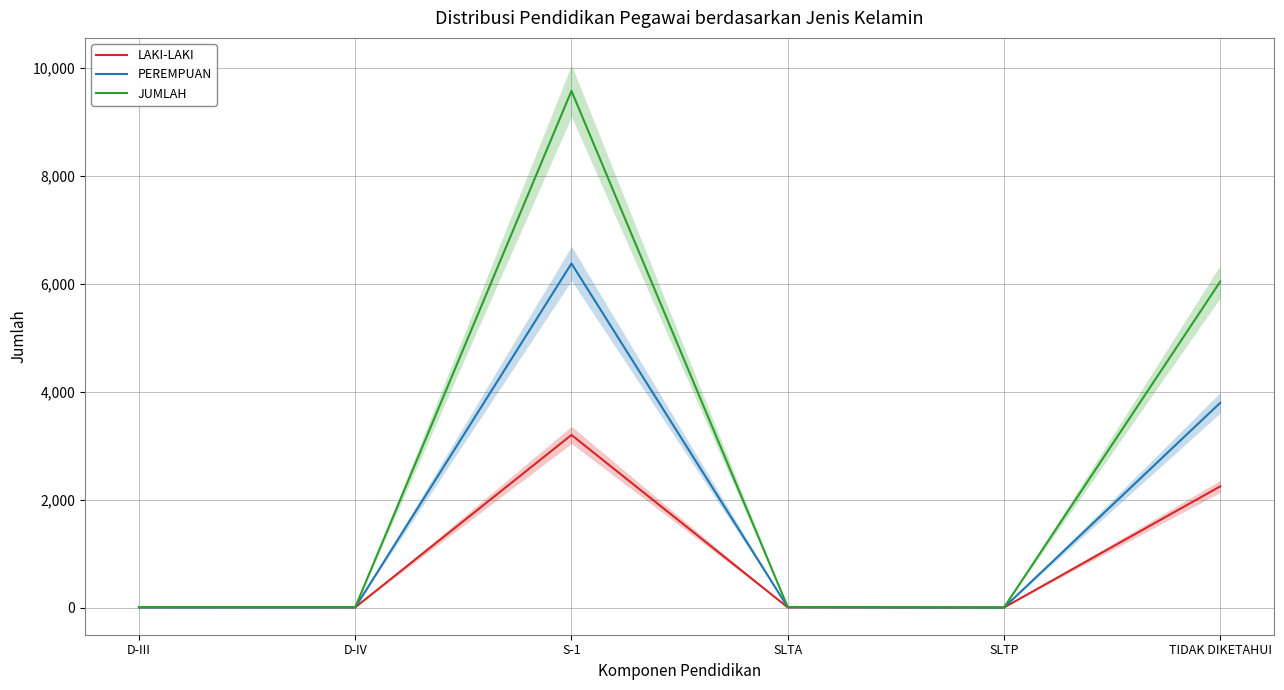

Which series has the largest total across all categories?

JUMLAH